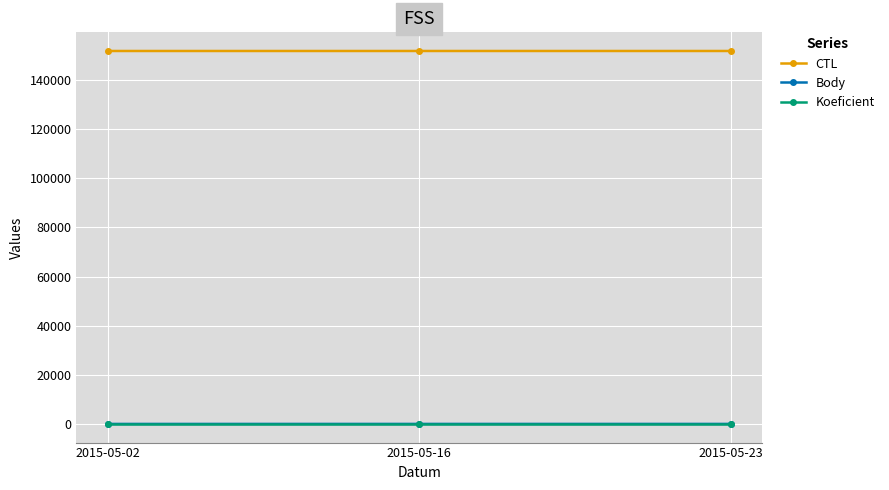

What value does the Koeficient series have at 2015-05-23?

7.0